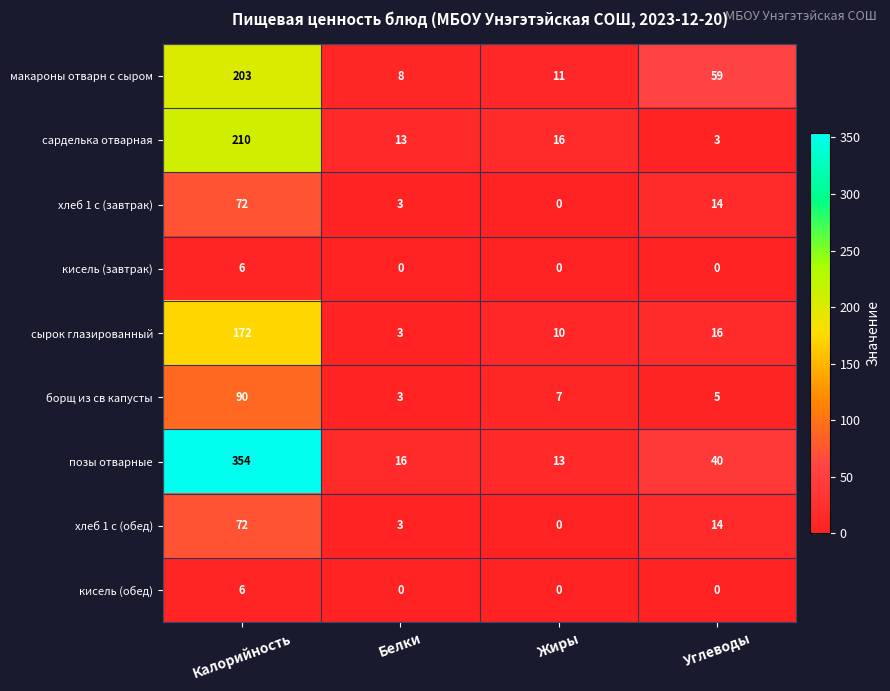

Which series changed the most between Белки and Жиры?

сырок глазированный